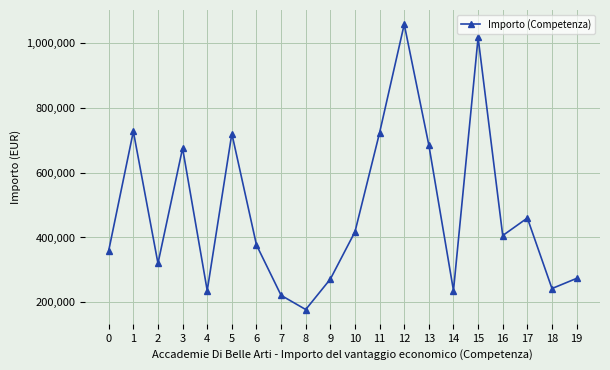

How many lines are shown in the chart?

1